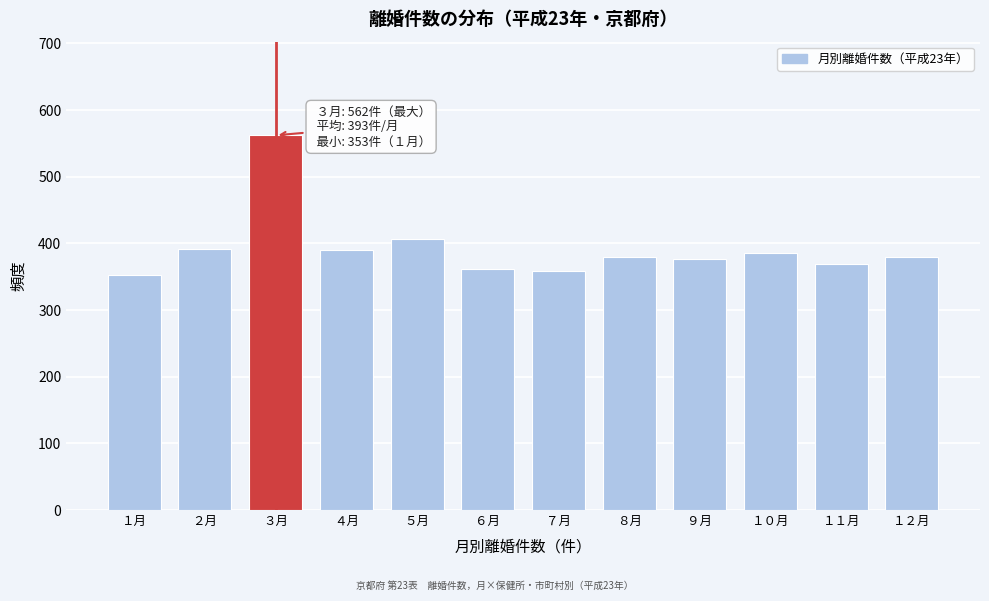

What is the label of the 6th bar from the right?

７月